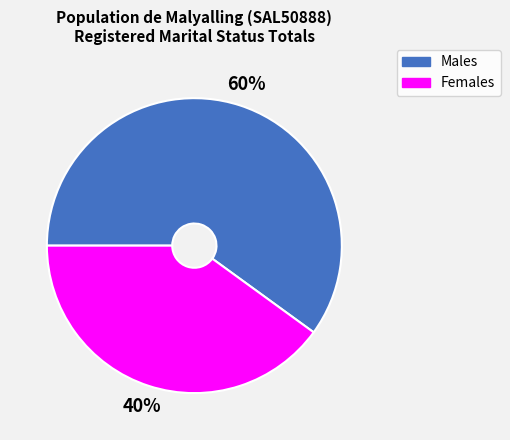

To the nearest percent, what is the combined percentage of Females and Males?

100%